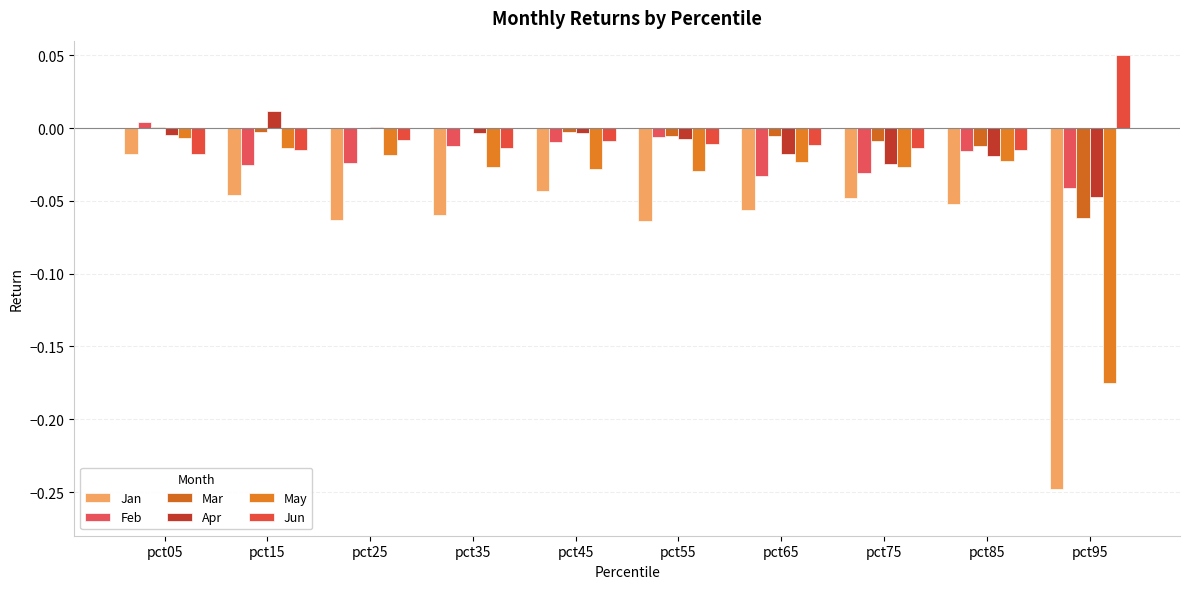

Between pct05 and pct75, which is larger?

pct05